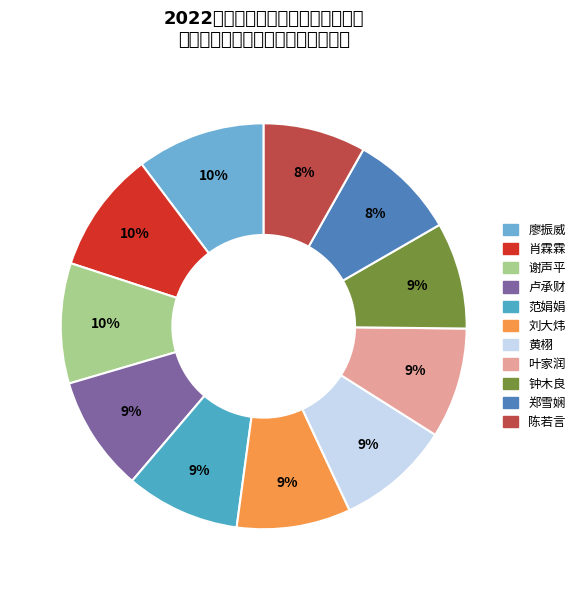

What is the largest slice in the pie chart?

廖振威